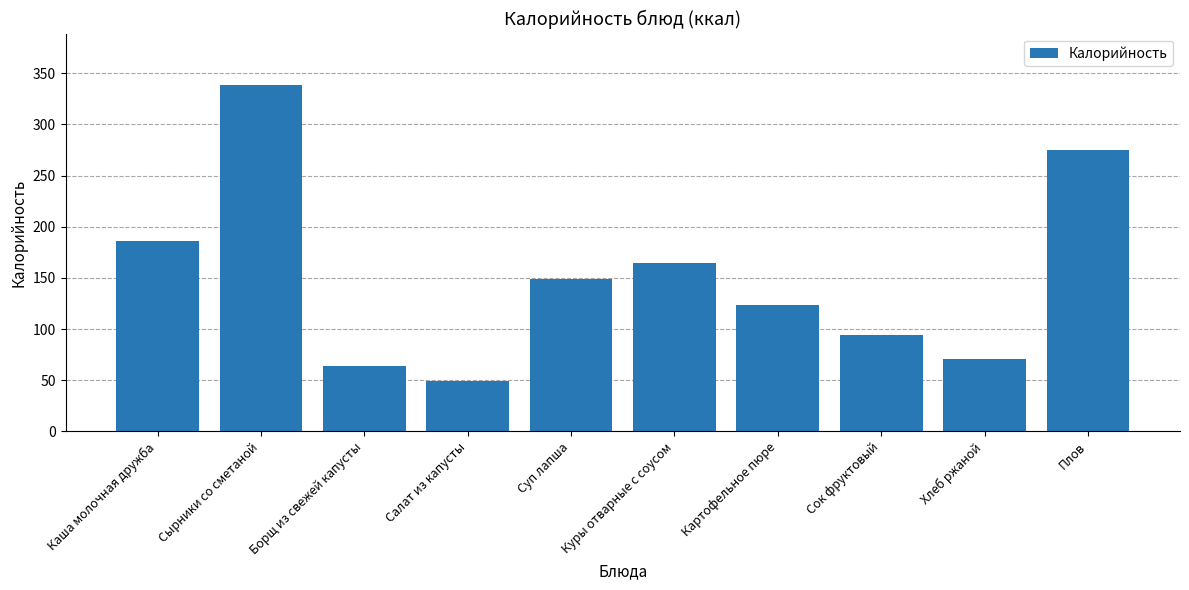

Reading left to right, what are all the values shown in this chart?

Каша молочная дружба=185.6	Сырники со сметаной=338.0	Борщ из свежей капусты=64.3	Салат из капусты=49.3	Суп лапша=148.5	Куры отварные с соусом=164.7	Картофельное пюре=123.3	Сок фруктовый=94.0	Хлеб ржаной=71.0	Плов=275.0